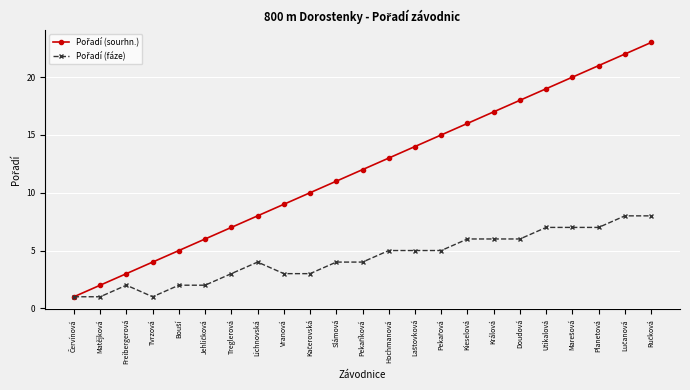

What is the greatest value displayed?

23